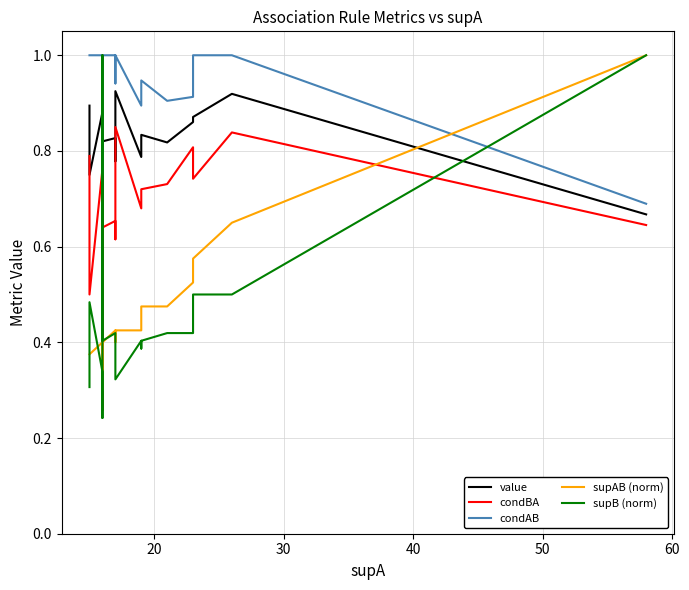

How many distinct data groups are displayed?

5